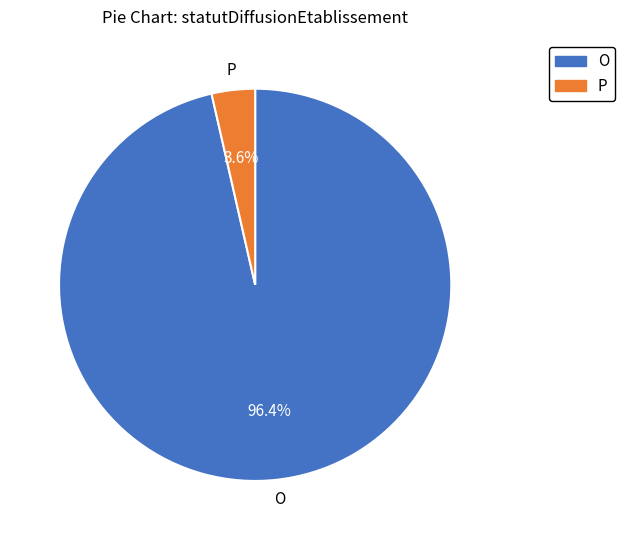

Count the number of slices in the pie.

2